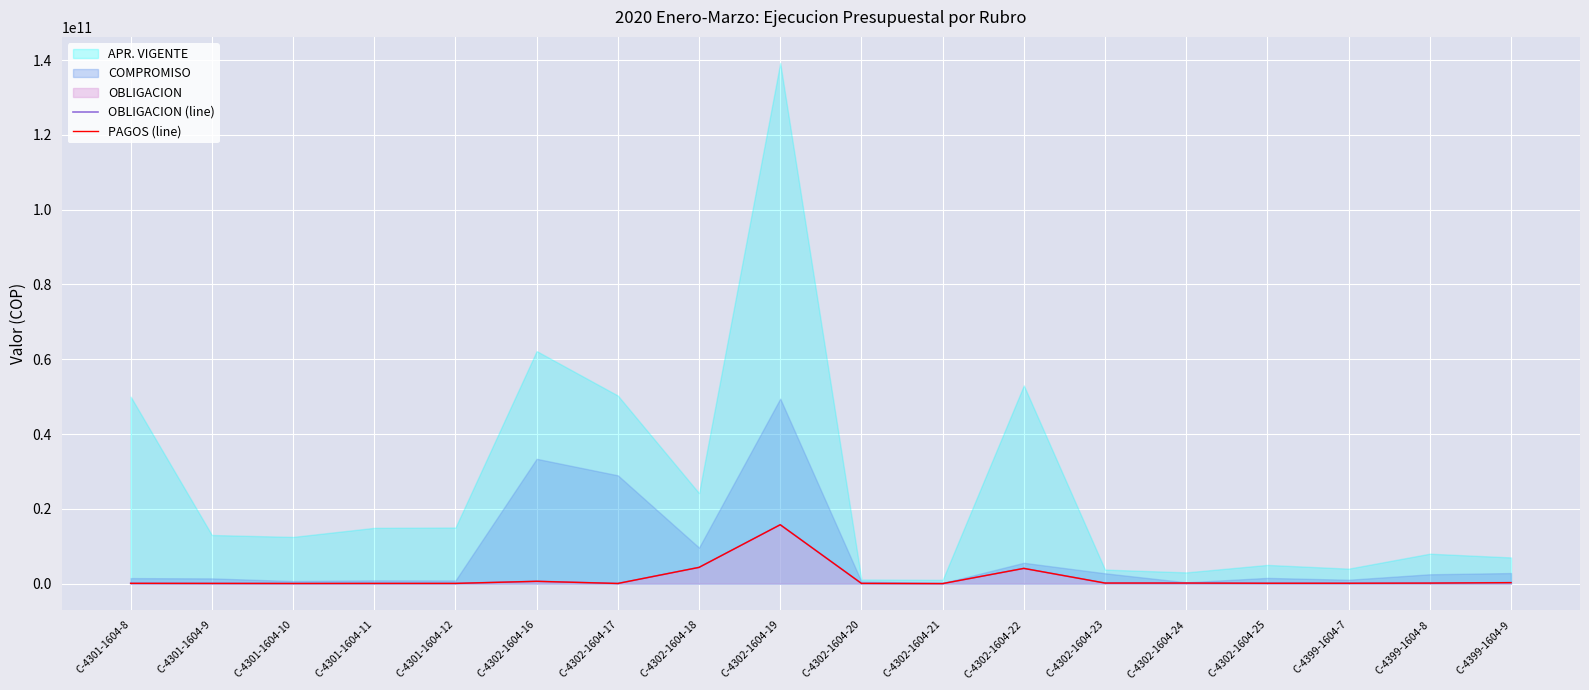

What is the label of the 15th point from the right?

C-4301-1604-11